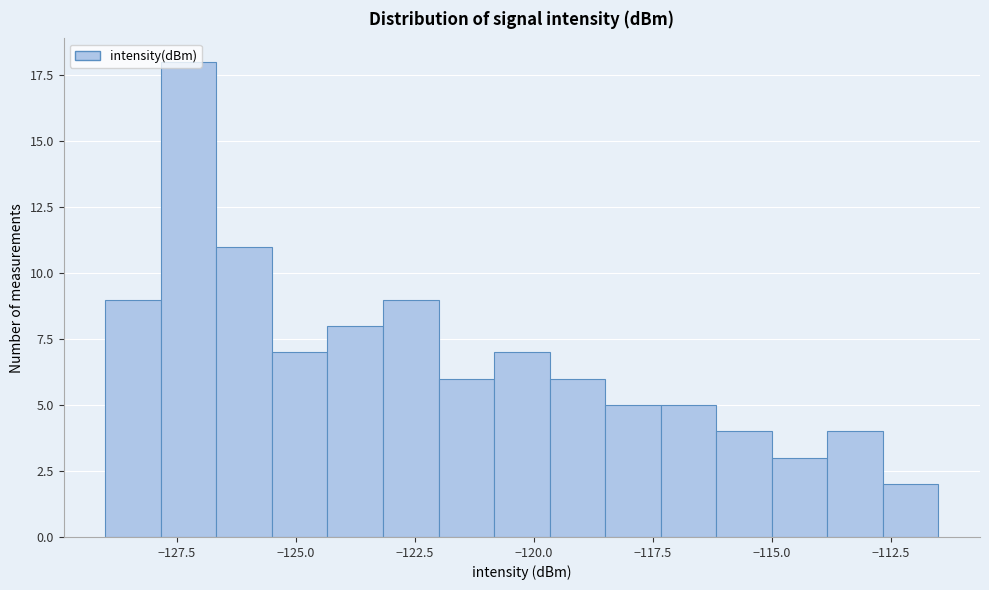

Read against the x-axis, roughly where is the centre of the tallest bar?

-127.0